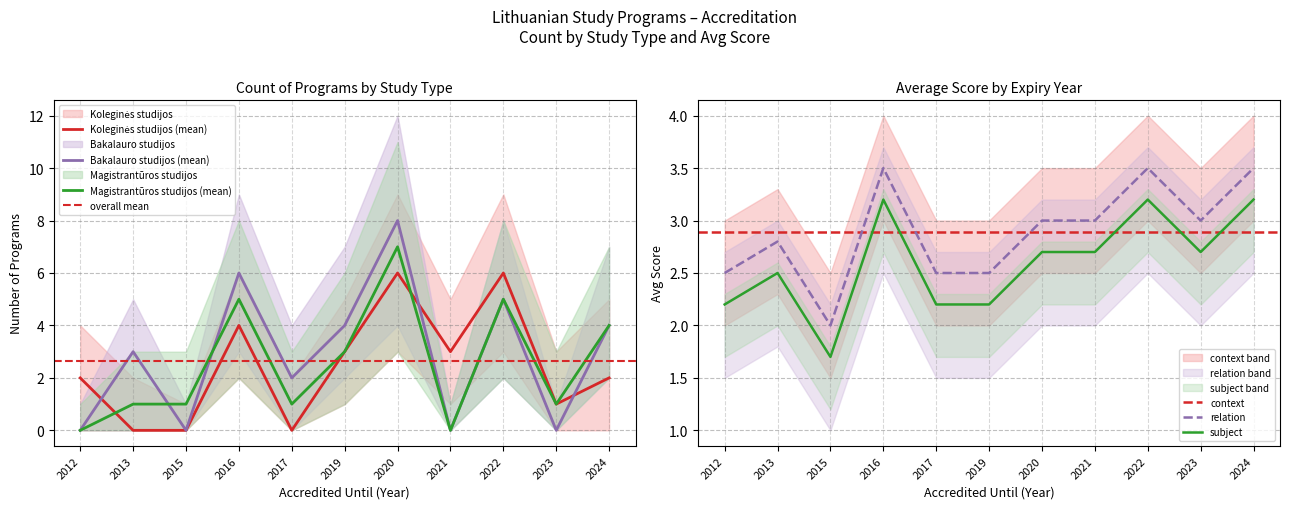

Is it true that Bakalauro studijos equals 3 at 2015?

False